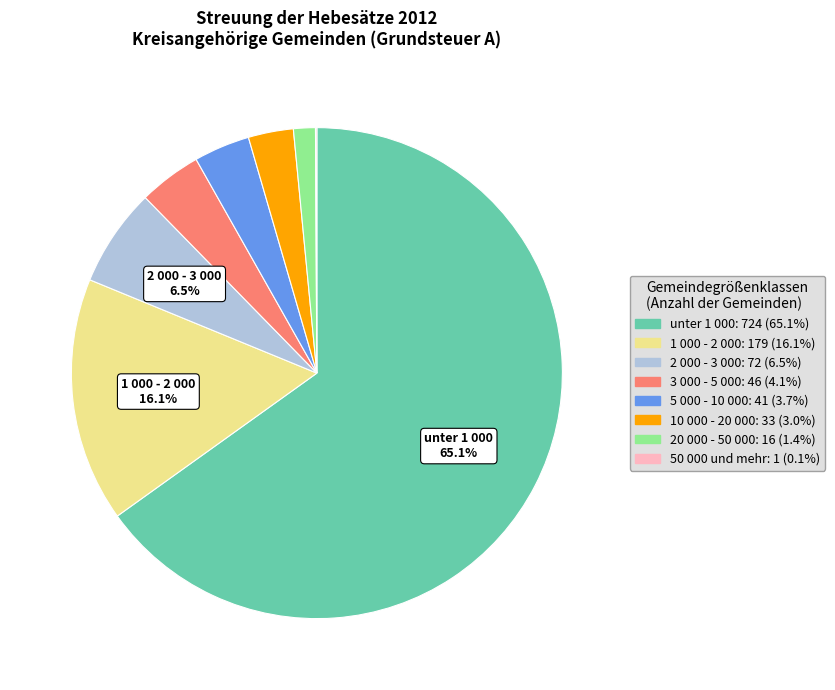

Is there a majority slice in this chart?

Yes